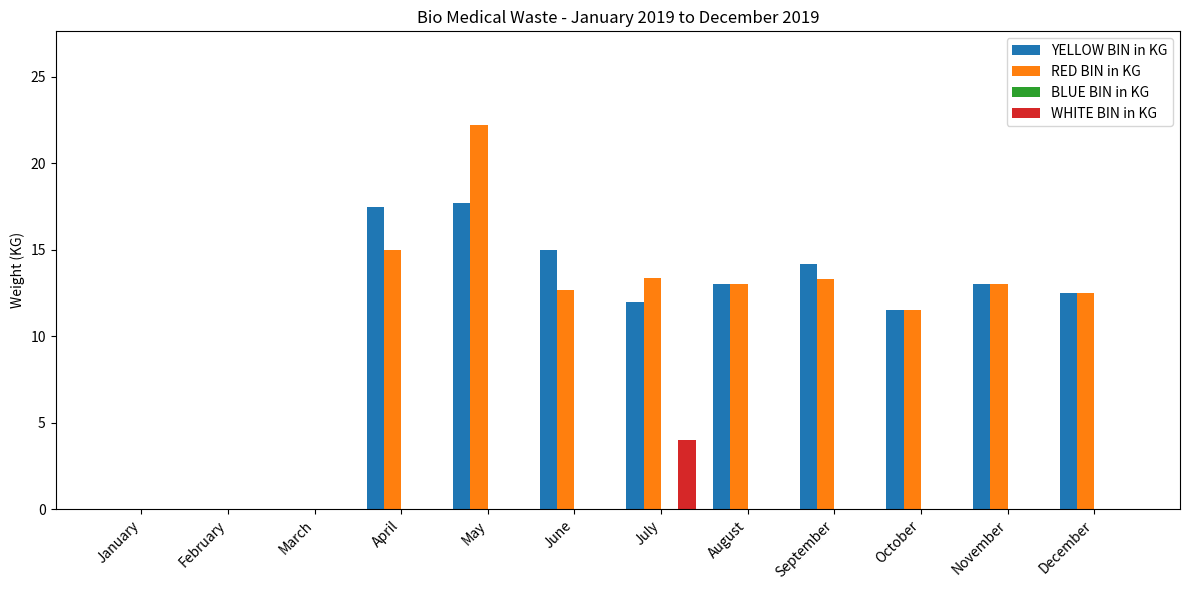

Count the number of data series in this chart.

3